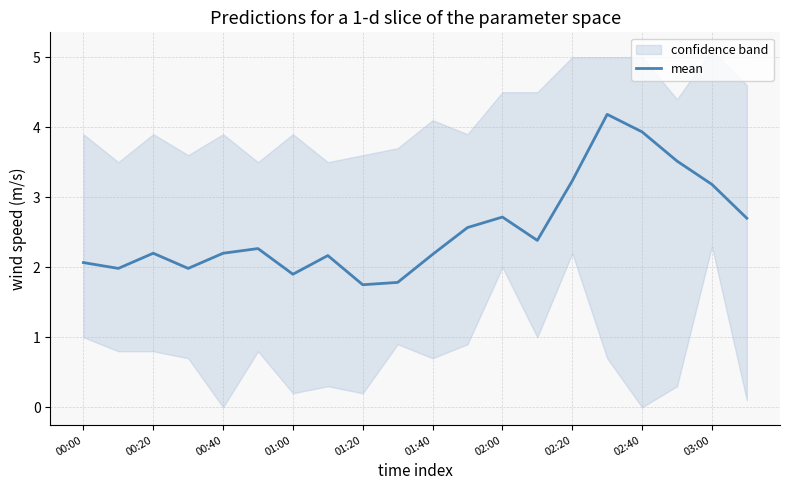

What is the difference between the second highest and second lowest values?

2.2